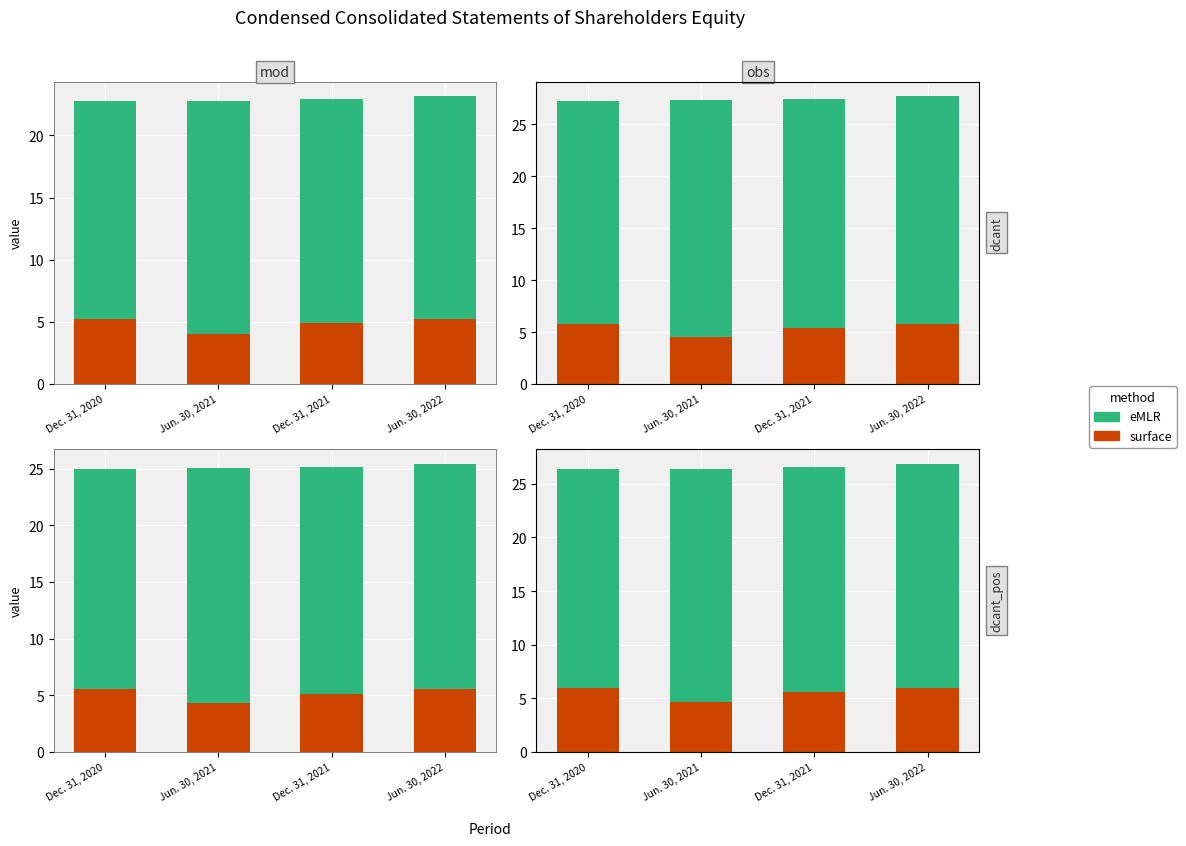

Between Dec. 31, 2020 and Dec. 31, 2021, which is larger?

Dec. 31, 2020